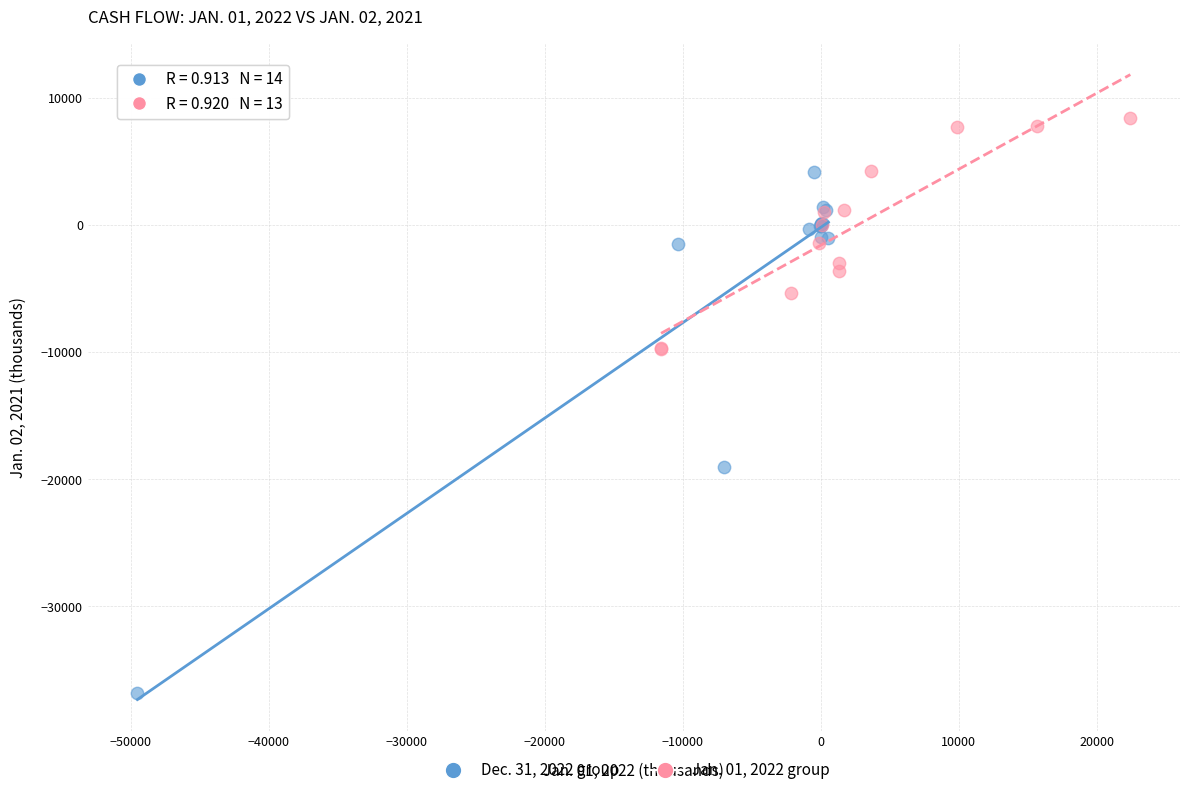

Which series has the largest Y range (max minus min)?

Dec. 31, 2022 group